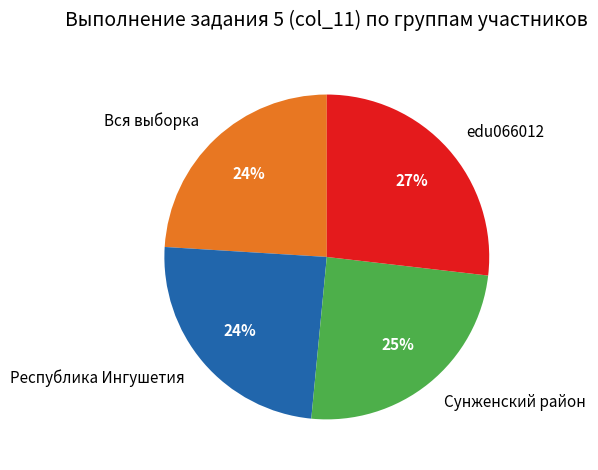

The edu066012 slice represents 36% of the pie. True or false?

False